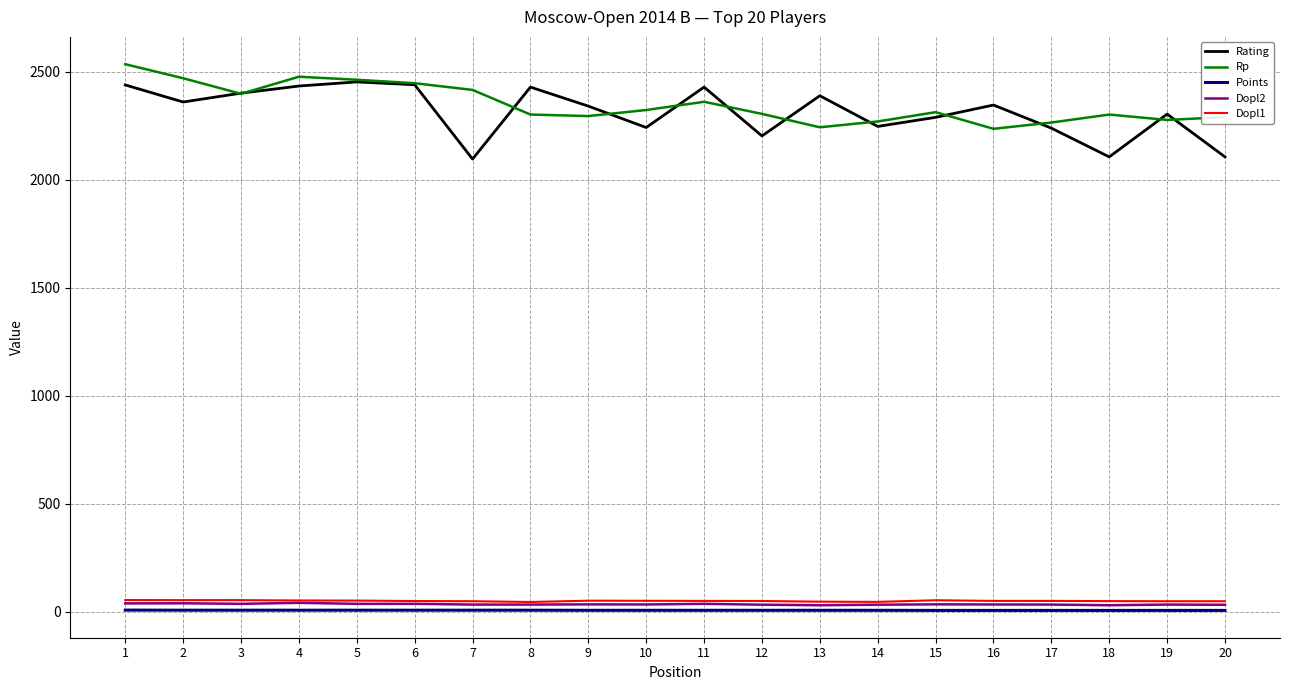

Which series changed the most between 11 and 12?

Rating